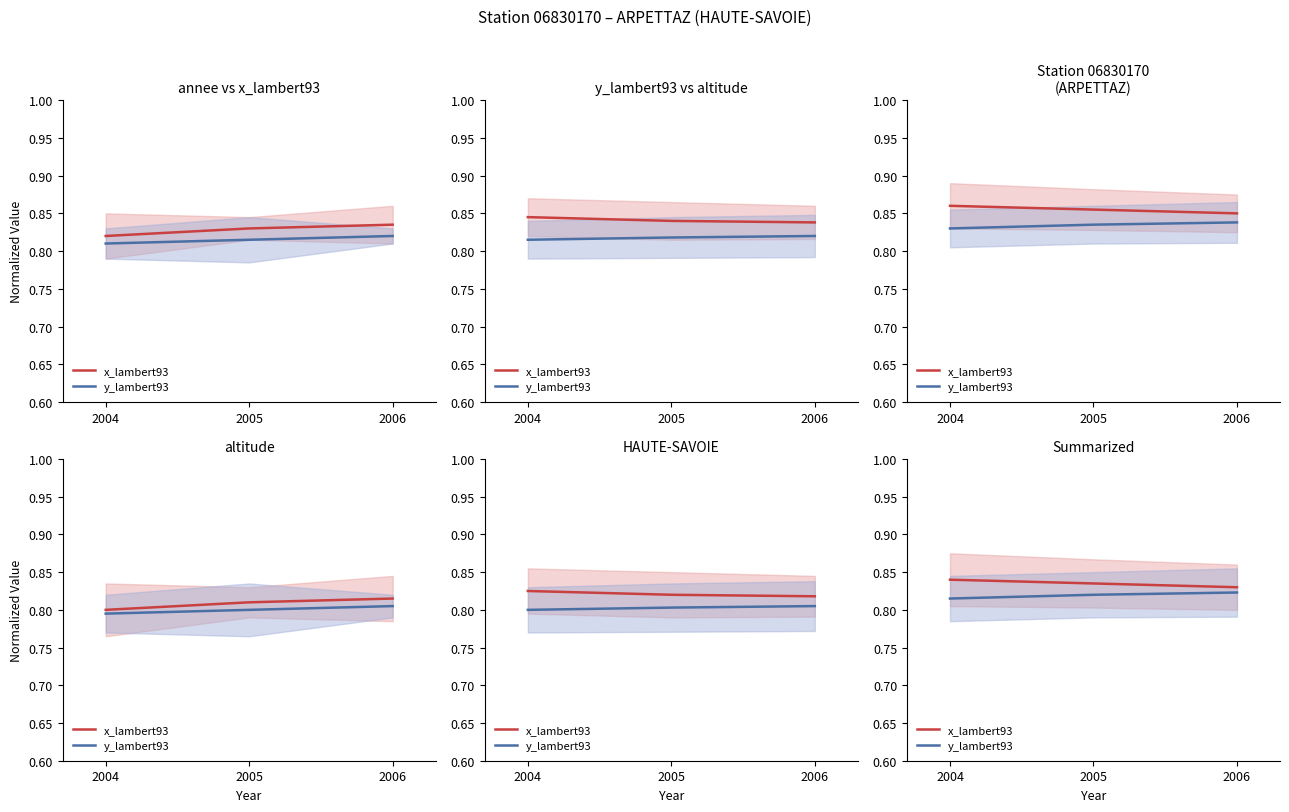

Is it true that x_lambert93 equals 0.8 at 2005?

True